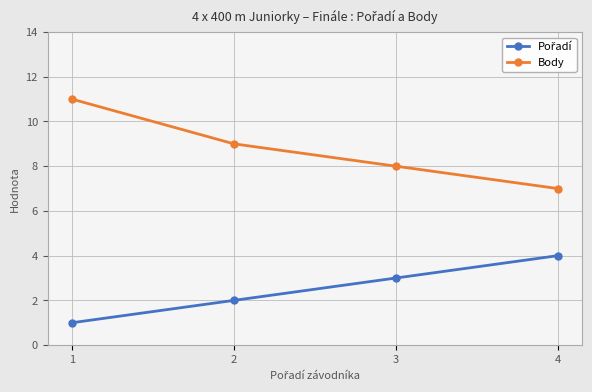

The Body series shows 11 at 4. True or false?

False